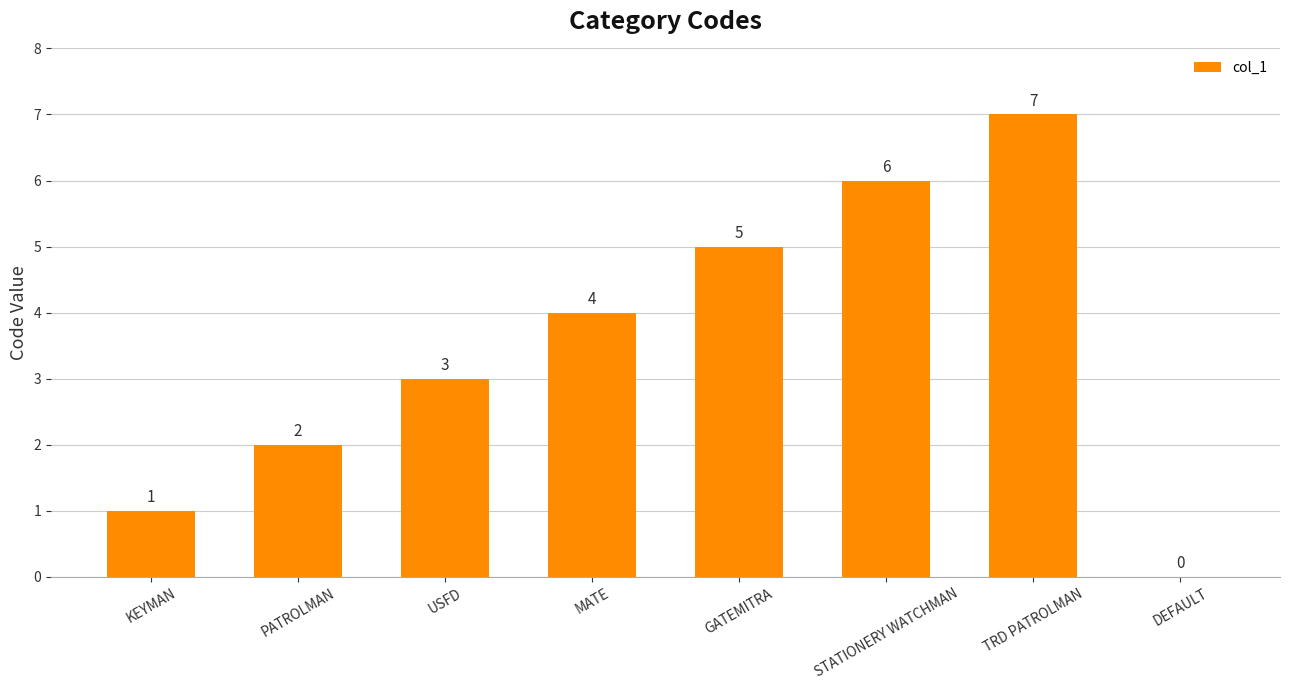

What is the difference between the values at TRD PATROLMAN and GATEMITRA?

2